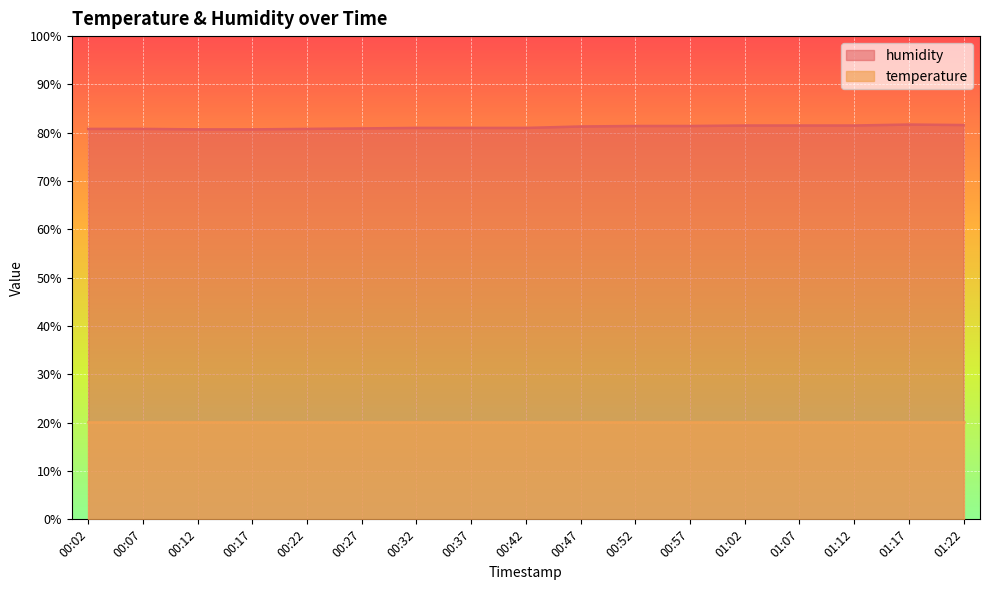

How many points are higher than both their immediate neighbors (excluding endpoints)?

1